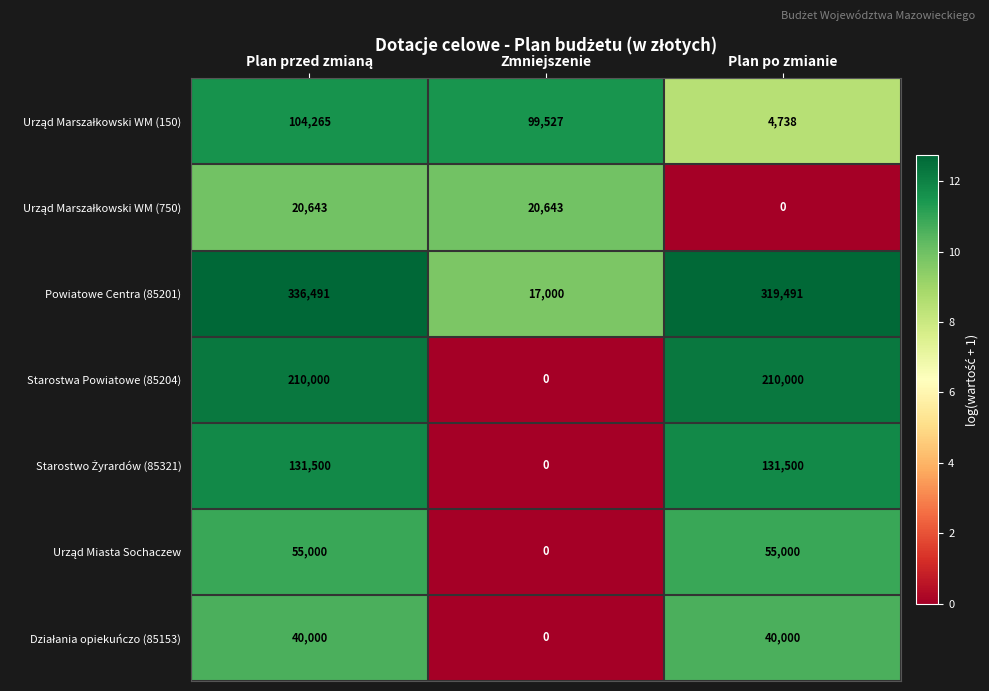

The value of Powiatowe Centra (85201) at Plan po zmianie is 418193. True or false?

False